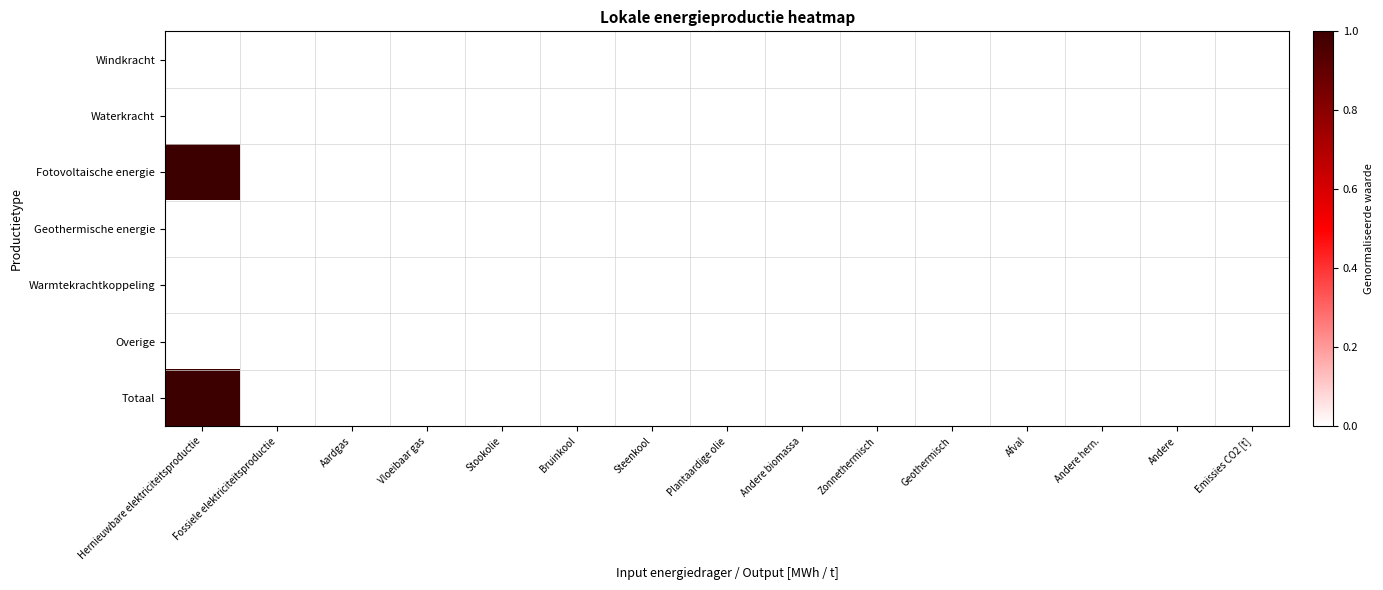

Reading left to right, what are all the values shown in this chart?

Windkracht: Hernieuwbare elektriciteitsproductie=0	Fossiele elektriciteitsproductie=0	Aardgas=0	Vloeibaar gas=0	Stookolie=0	Bruinkool=0	Steenkool=0	Plantaardige olie=0	Andere biomassa=0	Zonnethermisch=0	Geothermisch=0	Afval=0	Andere hern.=0	Andere=0	Emissies CO2 [t]=0
Waterkracht: Hernieuwbare elektriciteitsproductie=0	Fossiele elektriciteitsproductie=0	Aardgas=0	Vloeibaar gas=0	Stookolie=0	Bruinkool=0	Steenkool=0	Plantaardige olie=0	Andere biomassa=0	Zonnethermisch=0	Geothermisch=0	Afval=0	Andere hern.=0	Andere=0	Emissies CO2 [t]=0
Fotovoltaische energie: Hernieuwbare elektriciteitsproductie=1	Fossiele elektriciteitsproductie=0	Aardgas=0	Vloeibaar gas=0	Stookolie=0	Bruinkool=0	Steenkool=0	Plantaardige olie=0	Andere biomassa=0	Zonnethermisch=0	Geothermisch=0	Afval=0	Andere hern.=0	Andere=0	Emissies CO2 [t]=0
Geothermische energie: Hernieuwbare elektriciteitsproductie=0	Fossiele elektriciteitsproductie=0	Aardgas=0	Vloeibaar gas=0	Stookolie=0	Bruinkool=0	Steenkool=0	Plantaardige olie=0	Andere biomassa=0	Zonnethermisch=0	Geothermisch=0	Afval=0	Andere hern.=0	Andere=0	Emissies CO2 [t]=0
Warmtekrachtkoppeling: Hernieuwbare elektriciteitsproductie=0	Fossiele elektriciteitsproductie=0	Aardgas=0	Vloeibaar gas=0	Stookolie=0	Bruinkool=0	Steenkool=0	Plantaardige olie=0	Andere biomassa=0	Zonnethermisch=0	Geothermisch=0	Afval=0	Andere hern.=0	Andere=0	Emissies CO2 [t]=0
Overige: Hernieuwbare elektriciteitsproductie=0	Fossiele elektriciteitsproductie=0	Aardgas=0	Vloeibaar gas=0	Stookolie=0	Bruinkool=0	Steenkool=0	Plantaardige olie=0	Andere biomassa=0	Zonnethermisch=0	Geothermisch=0	Afval=0	Andere hern.=0	Andere=0	Emissies CO2 [t]=0
Totaal: Hernieuwbare elektriciteitsproductie=1	Fossiele elektriciteitsproductie=0	Aardgas=0	Vloeibaar gas=0	Stookolie=0	Bruinkool=0	Steenkool=0	Plantaardige olie=0	Andere biomassa=0	Zonnethermisch=0	Geothermisch=0	Afval=0	Andere hern.=0	Andere=0	Emissies CO2 [t]=0